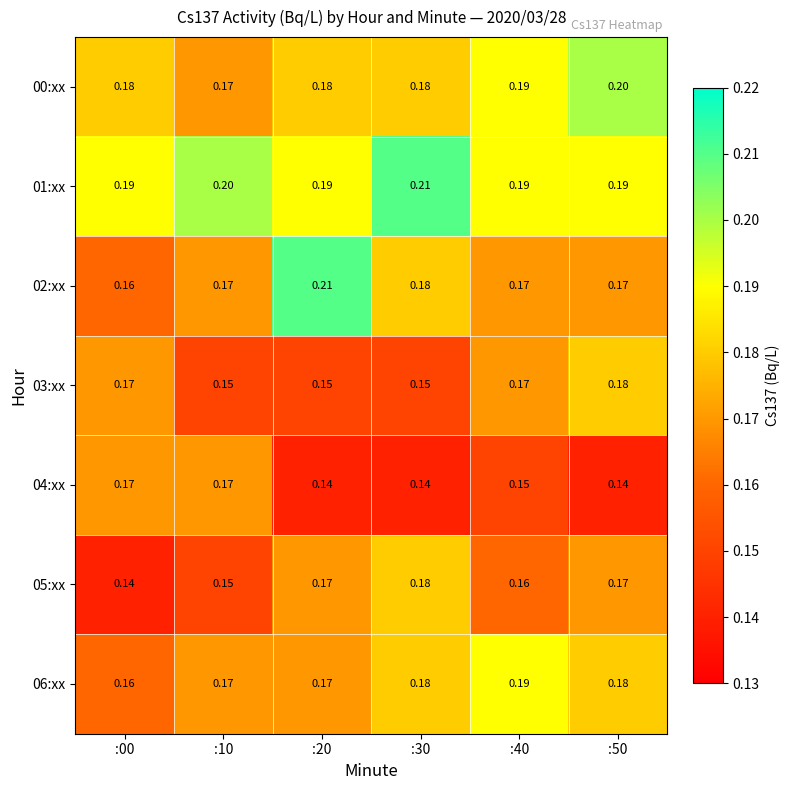

At which category is the sum across all series the highest?

:50